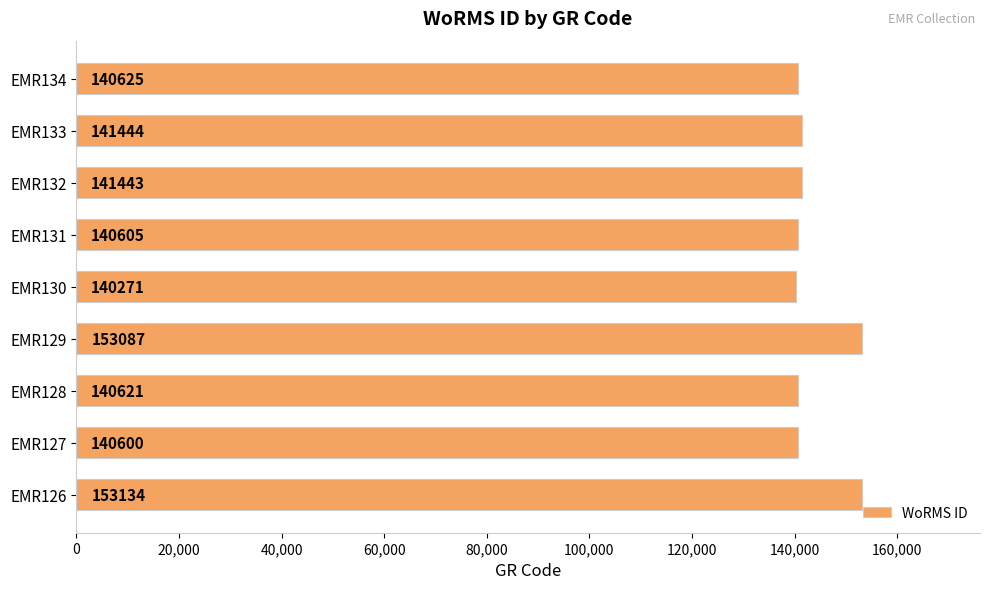

Reading bottom to top, list all the values displayed in this chart.

EMR126=153134	EMR127=140600	EMR128=140621	EMR129=153087	EMR130=140271	EMR131=140605	EMR132=141443	EMR133=141444	EMR134=140625